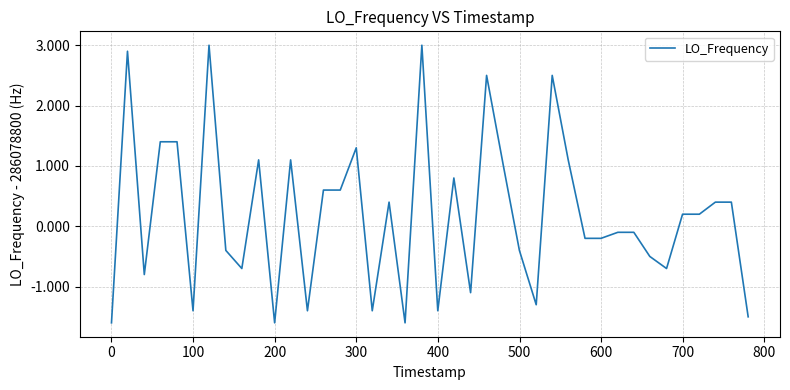

Count the number of data series in this chart.

1